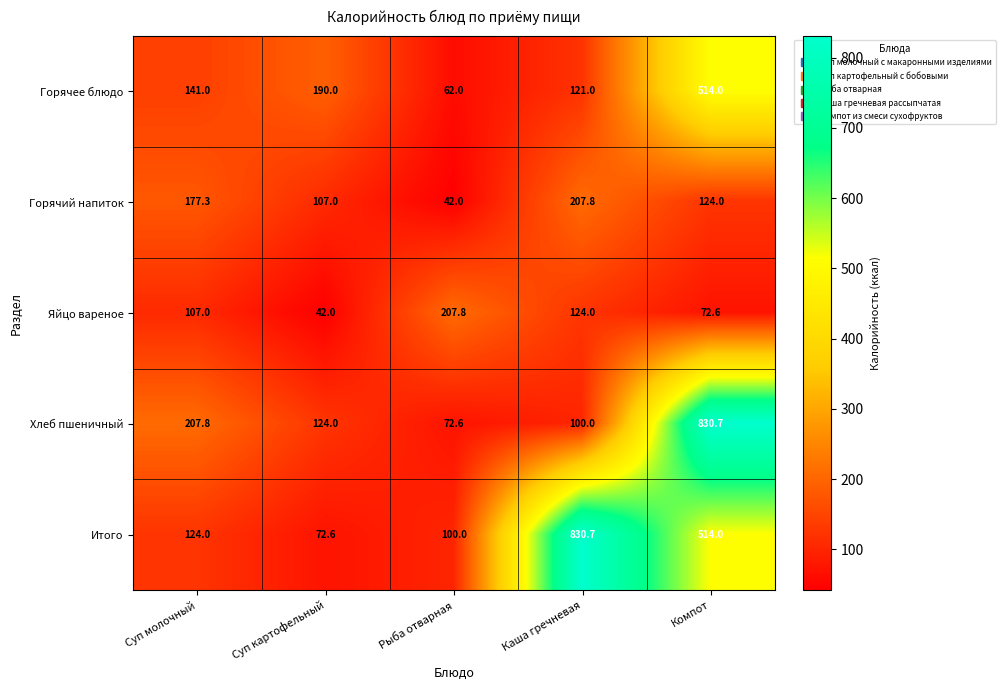

At Суп молочный, list the series in order from largest to smallest.

Хлеб пшеничный, Горячий напиток, Горячее блюдо, Итого, Яйцо вареное